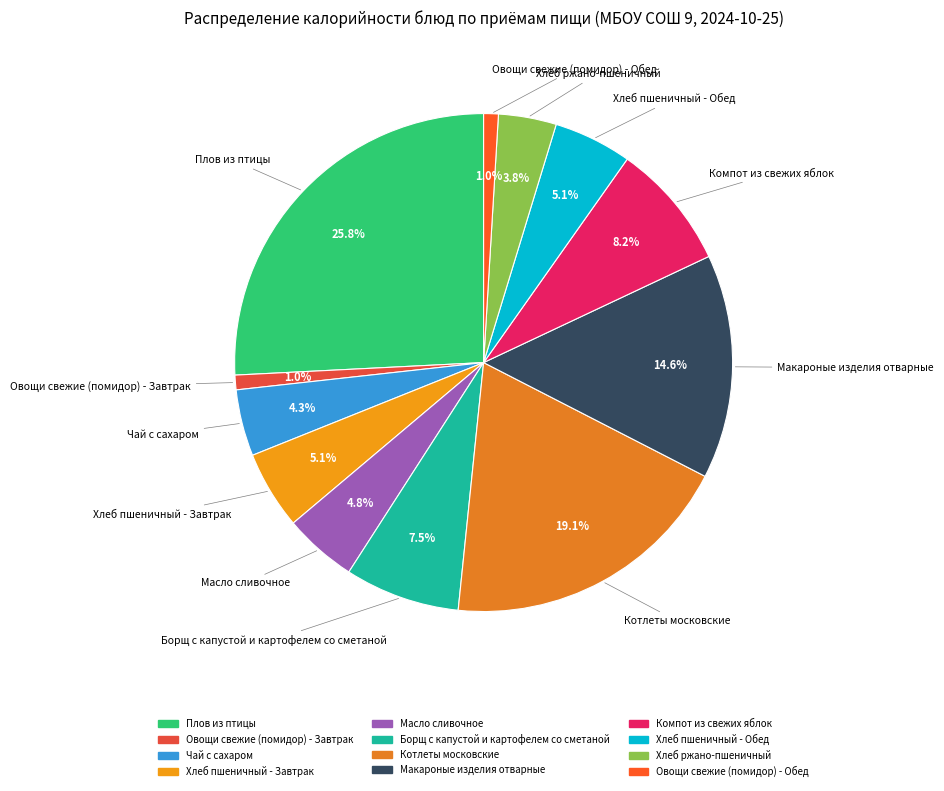

To the nearest percent, what is the difference between the largest and smallest slice percentages?

25%